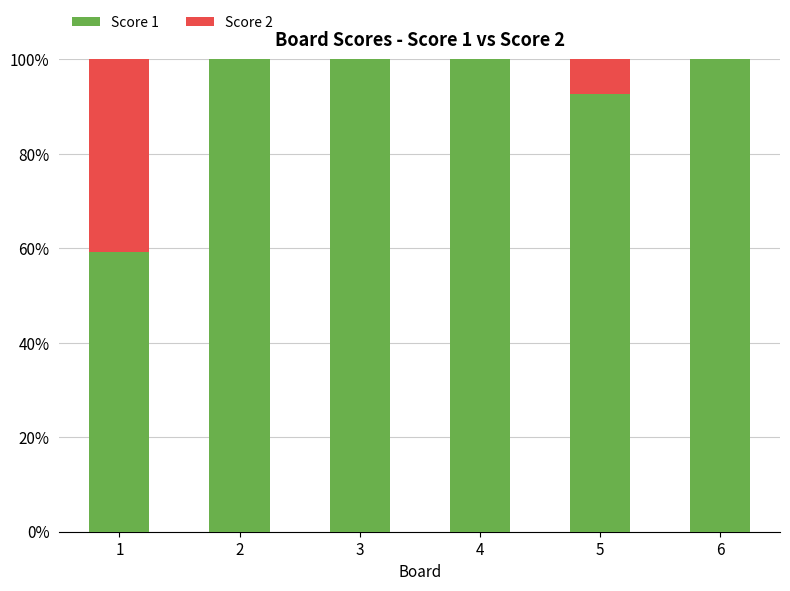

At which label is Score 1 closest to 79?

5